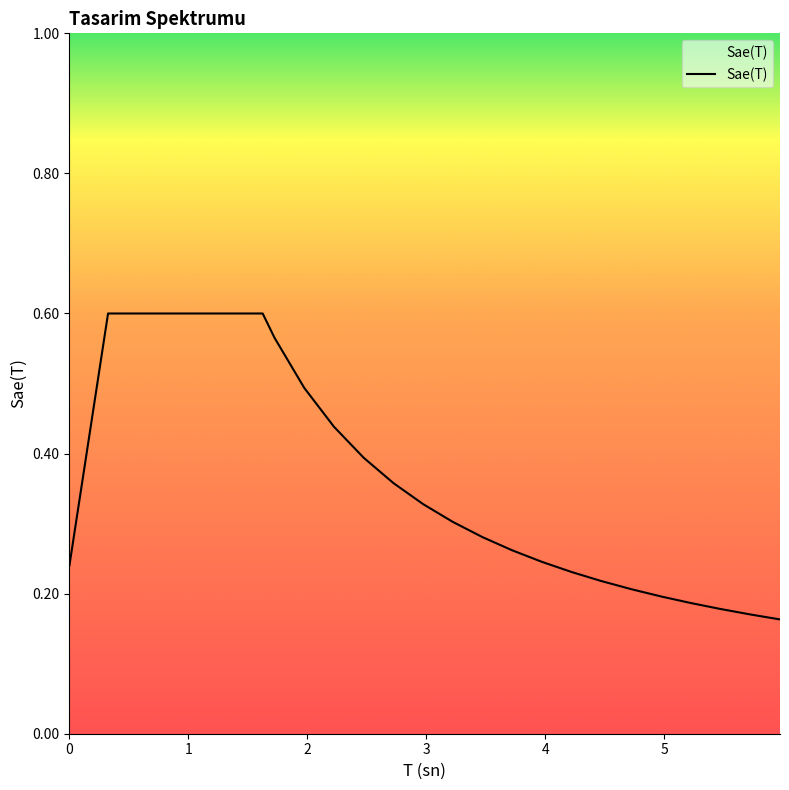

How many categories are shown in the chart?

33